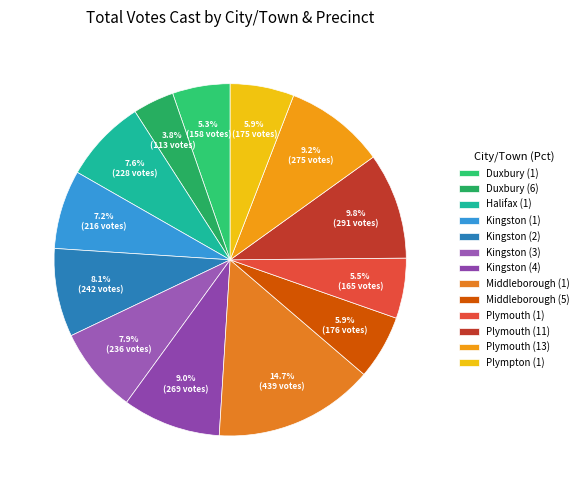

Does Plympton (1) represent more than half of the total?

No